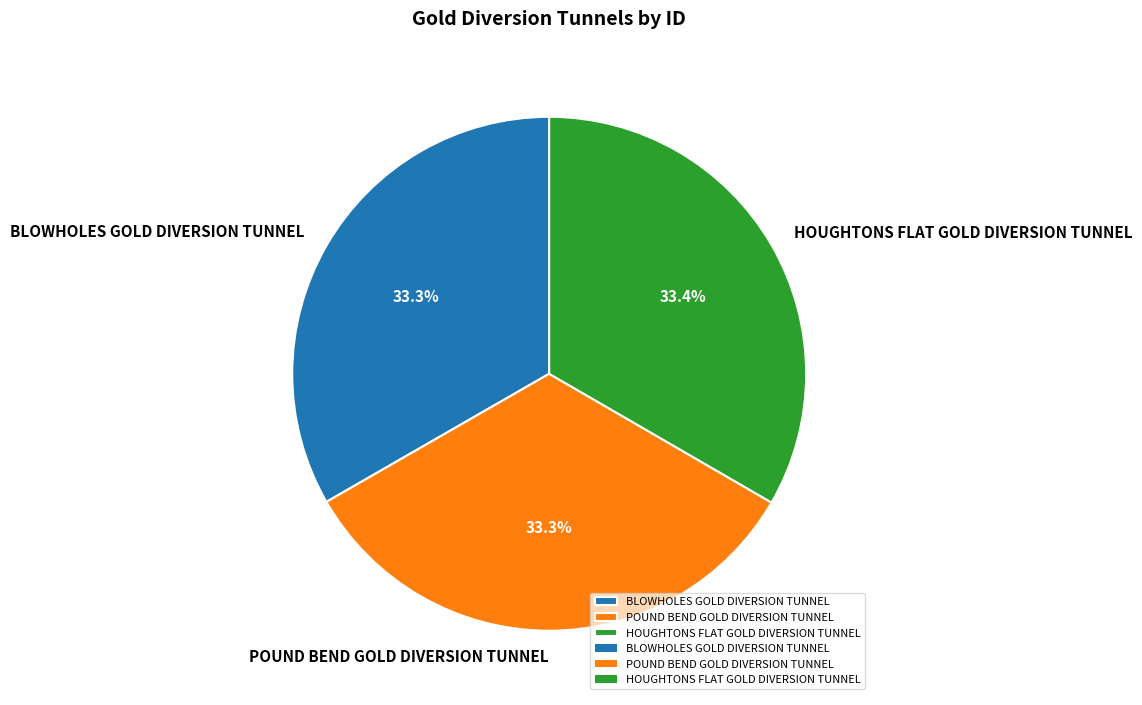

Does any single category account for the majority?

No